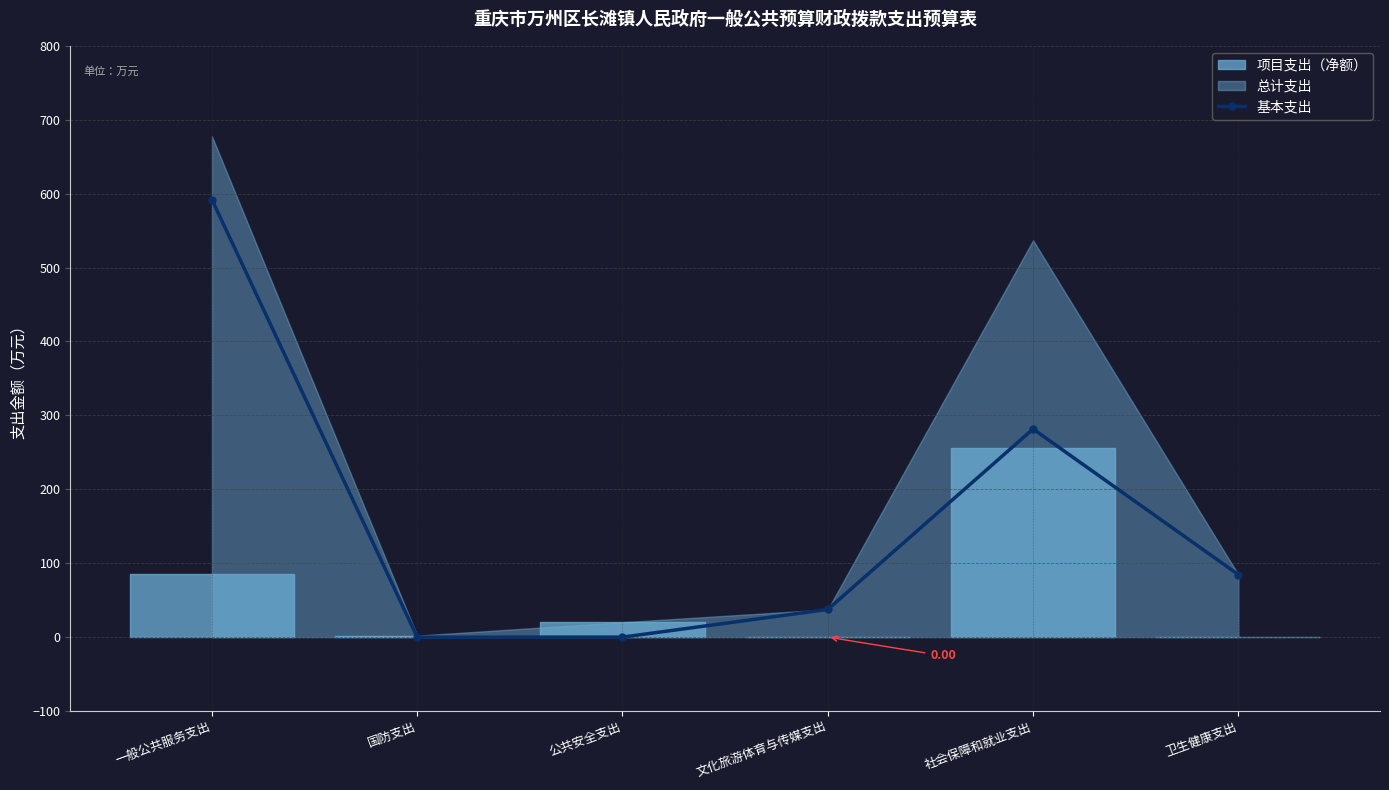

Which label corresponds to the smallest value in the chart?

国防支出